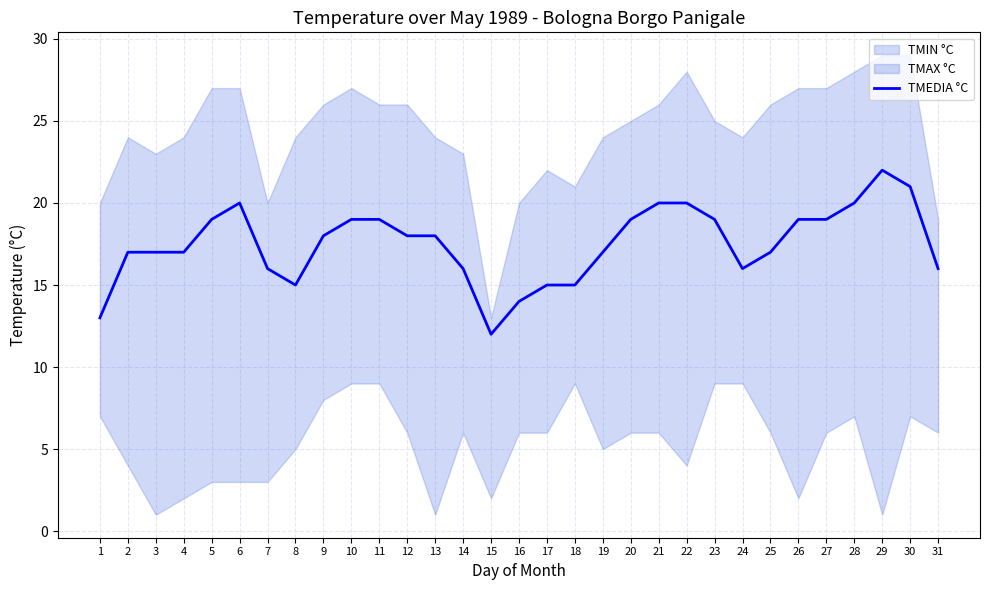

What is the ratio of the value at 1 to the value at 29?

0.6